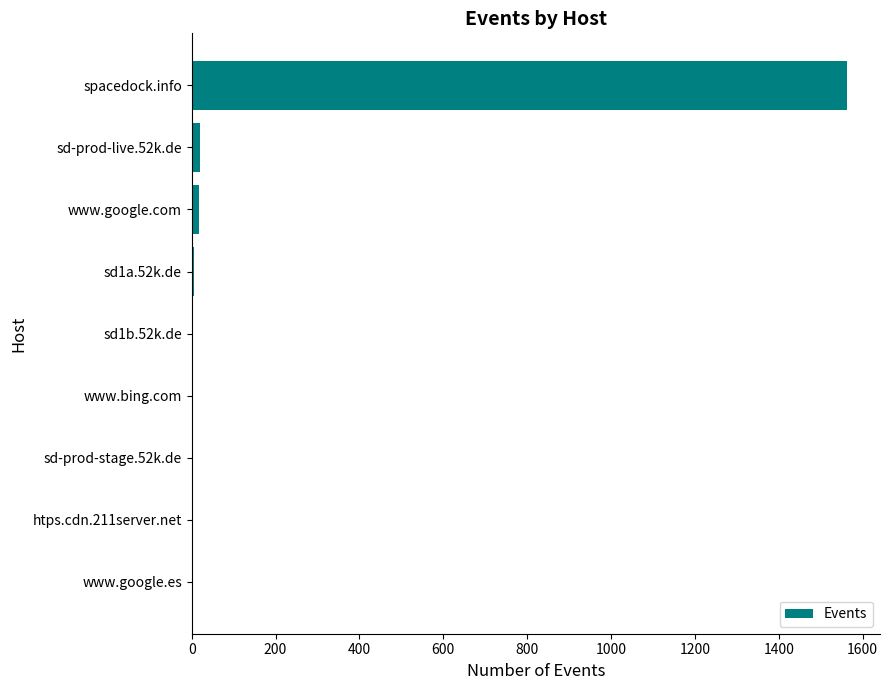

What is the sum of all values?

1615